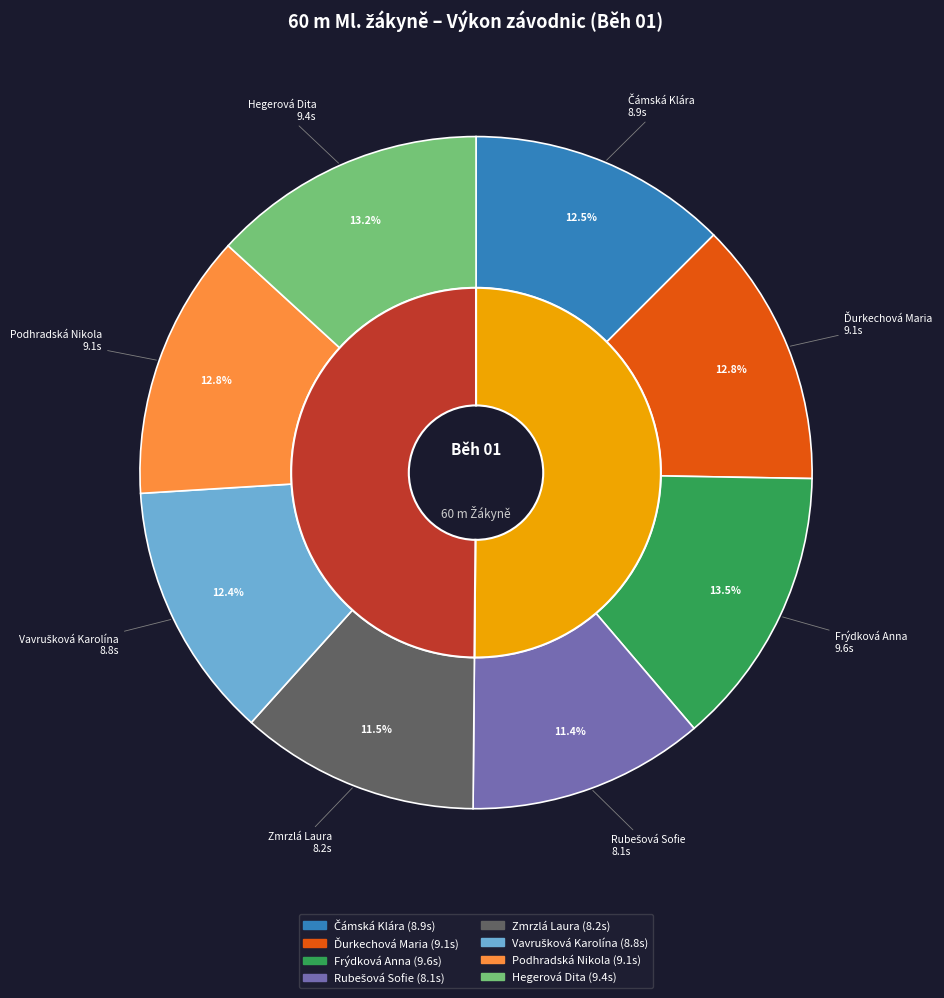

What percentage is the Rubešová Sofie slice, to the nearest percent?

11%